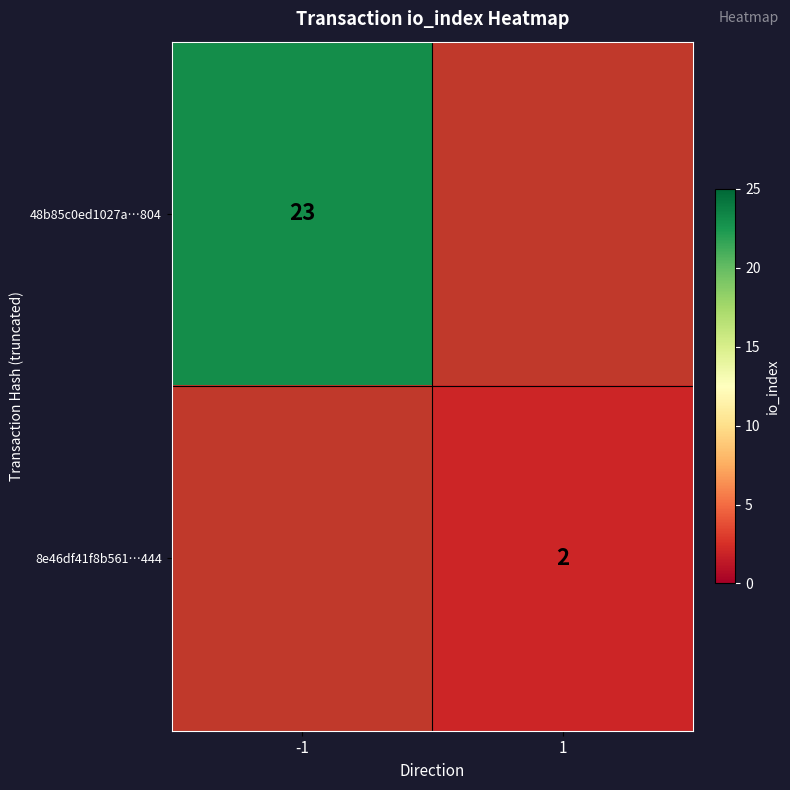

Which label corresponds to the smallest value in the chart?

1